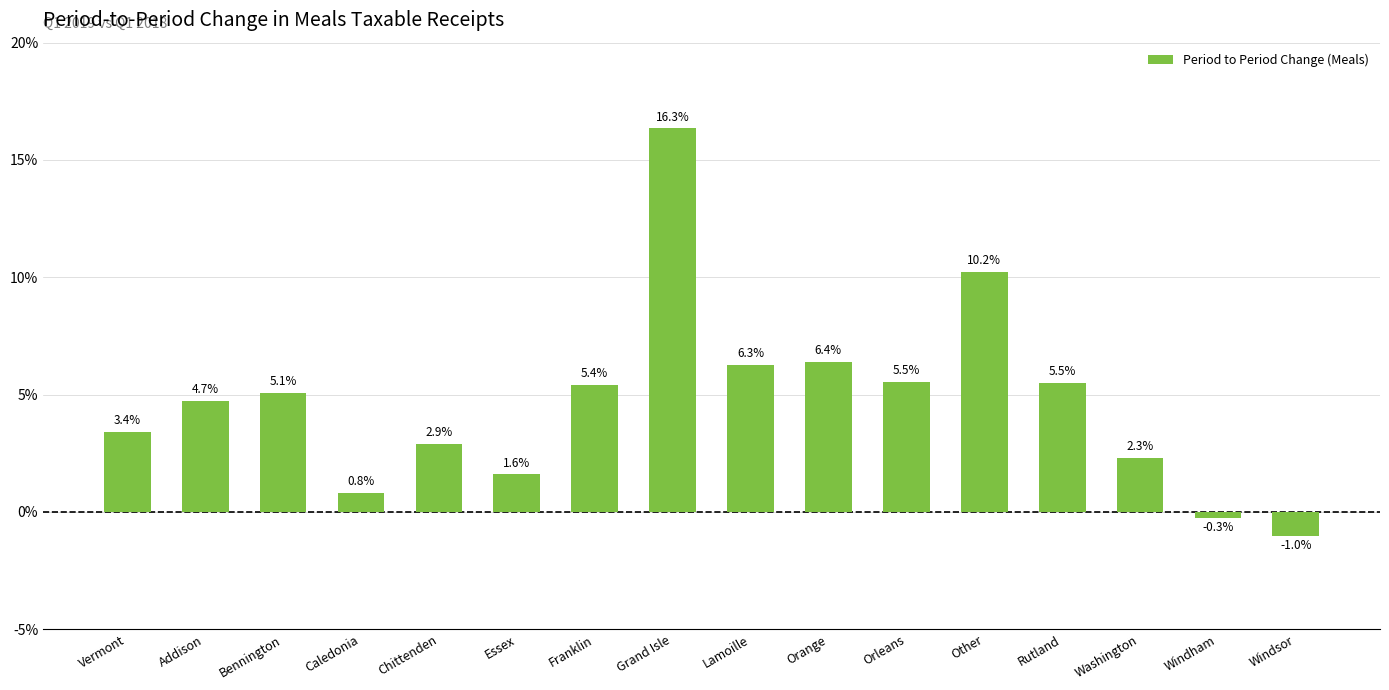

Are the bars horizontal?

No